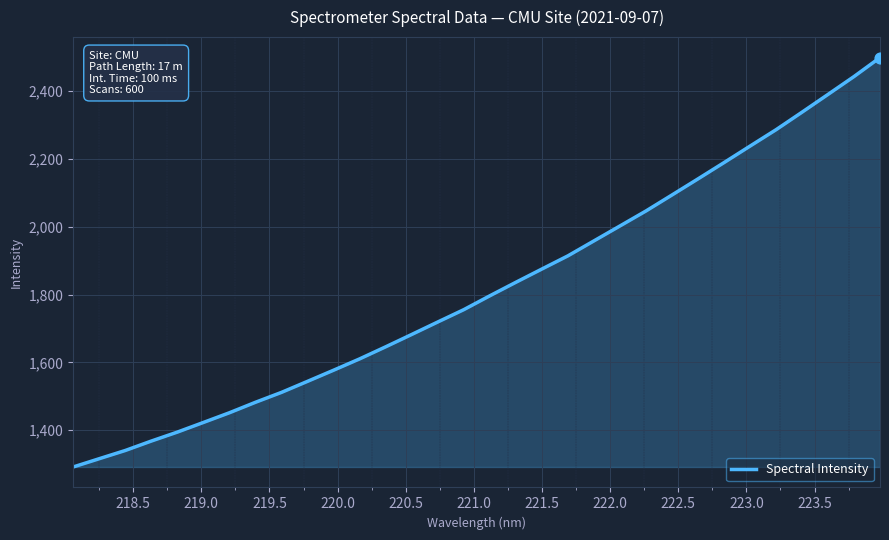

What is the maximum value shown in the chart?

2499.2